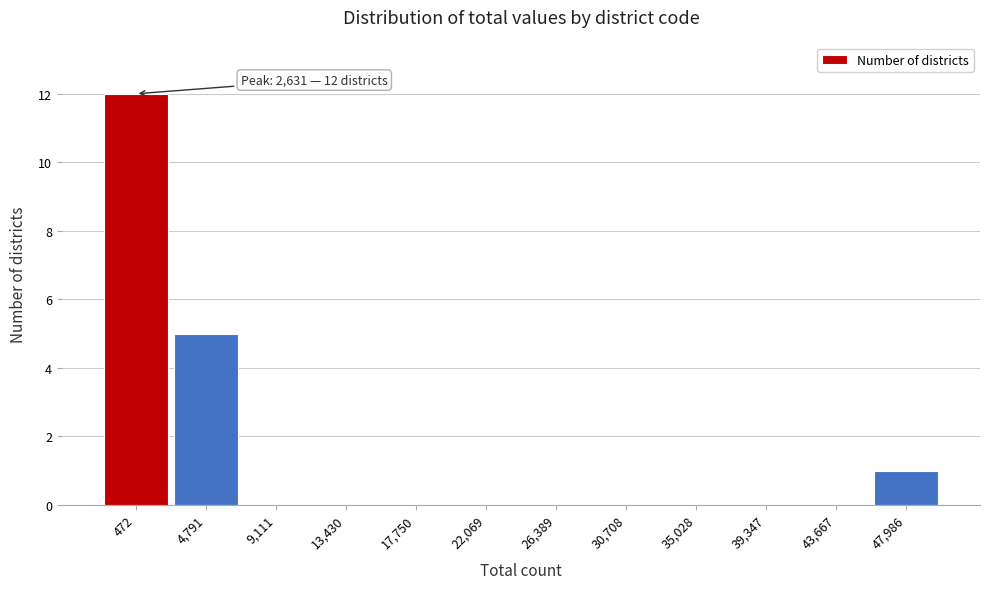

Reading left to right, what are all the values shown in this chart?

472=12	4,791=5	9,111=0	13,430=0	17,750=0	22,069=0	26,389=0	30,708=0	35,028=0	39,347=0	43,667=0	47,986=1